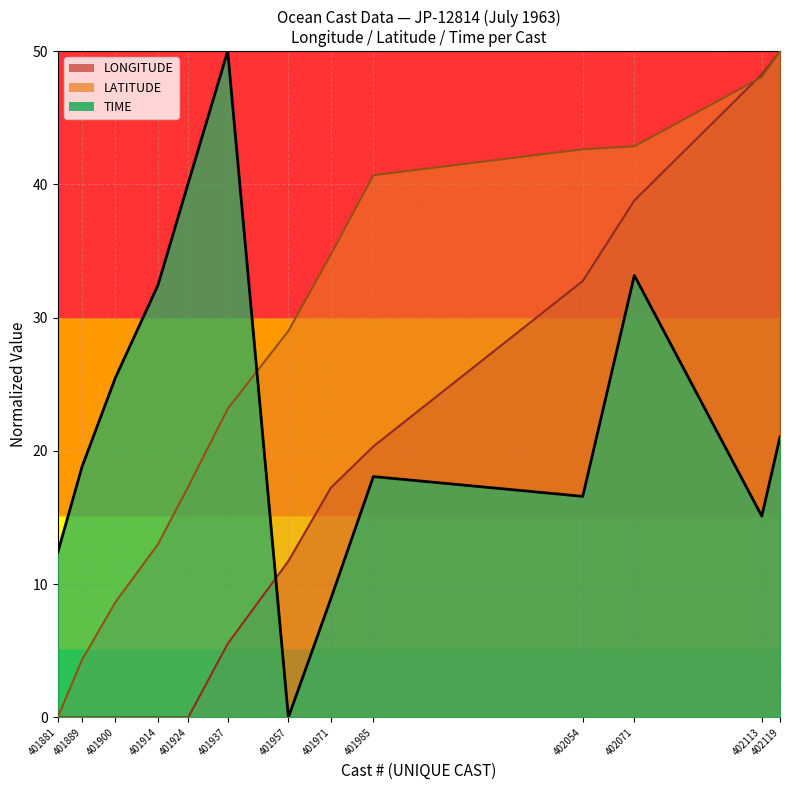

Count the number of data series in this chart.

3